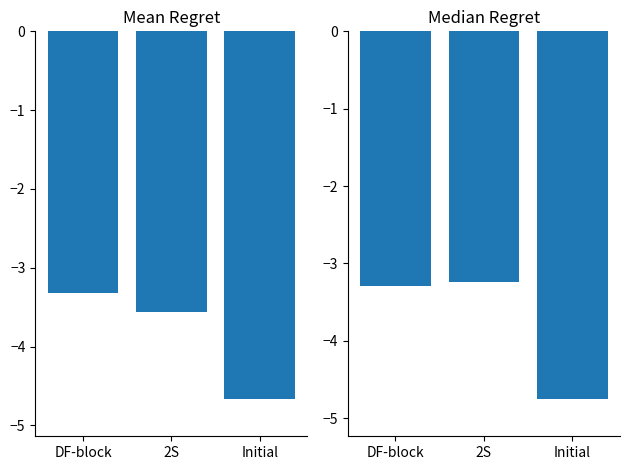

Where is Median Regret nearest to the value -3?

2S